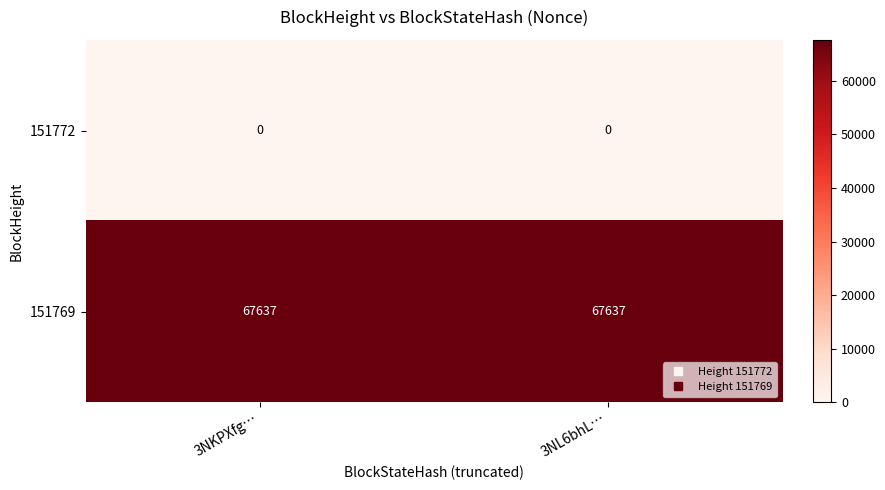

True or false: 151772 has a value of 0 at 3NKPXfg….

True